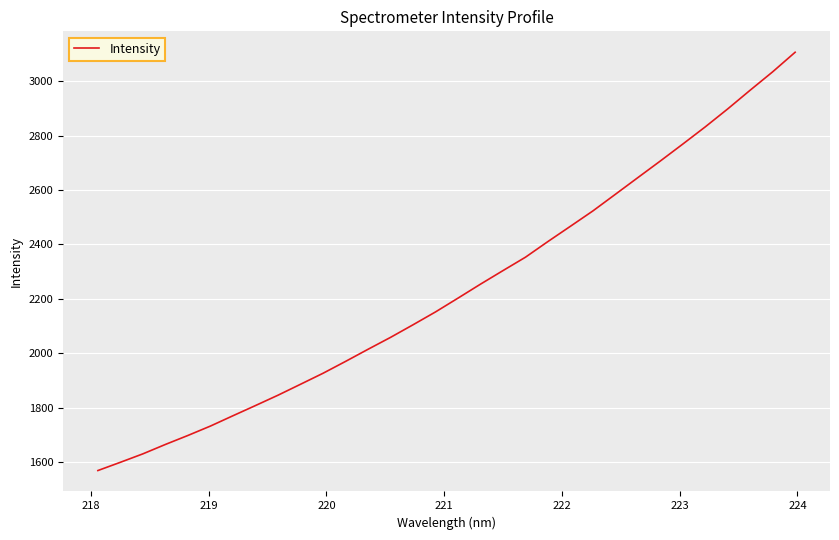

What is the smallest value displayed?

1569.1